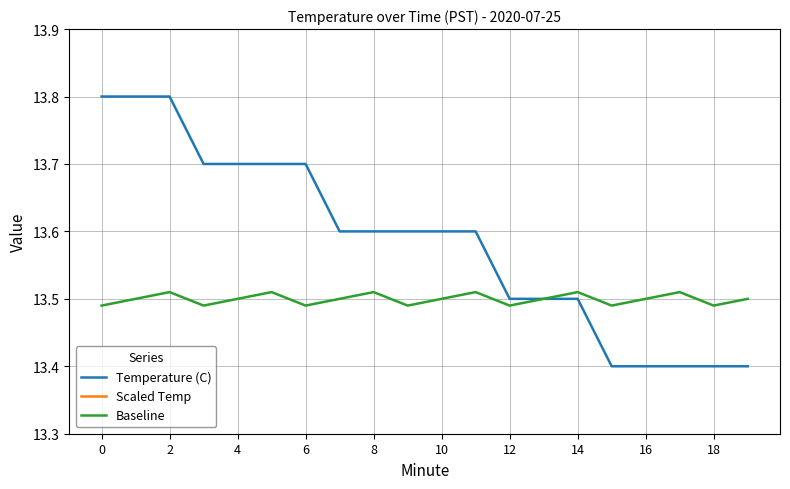

True or false: Temperature (C) and Scaled Temp intersect in this chart.

False